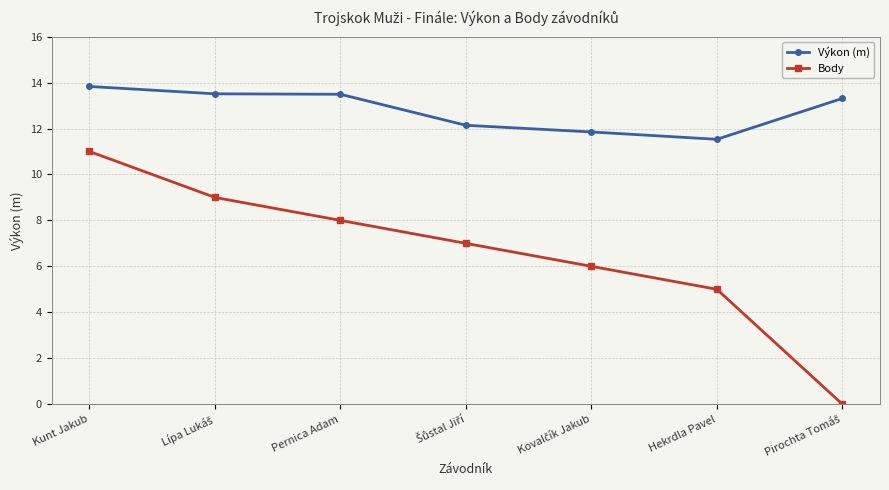

True or false: Body has more than 1 points higher than both neighbors.

False